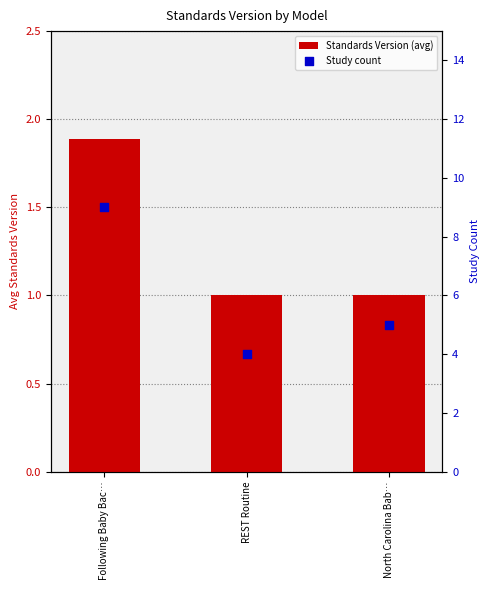

Is the value of Study count at REST Routine greater than the value of Standards Version (avg) at REST Routine?

Yes